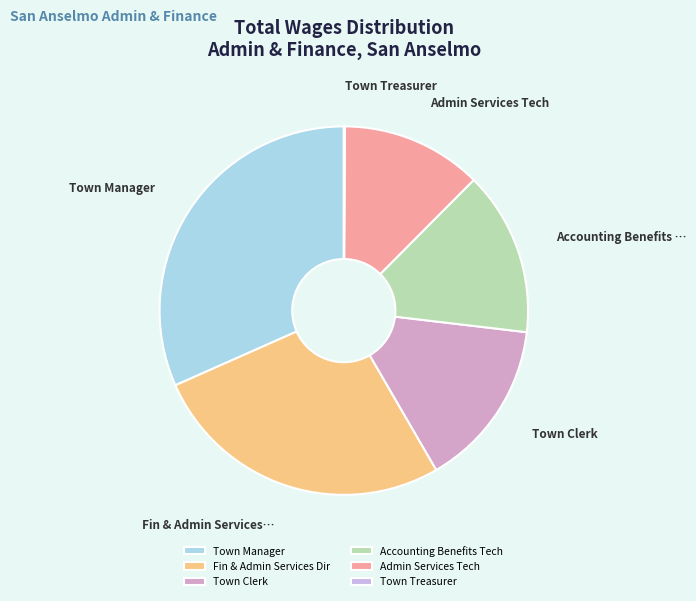

Is it true that Town Clerk is 3% of the pie?

False